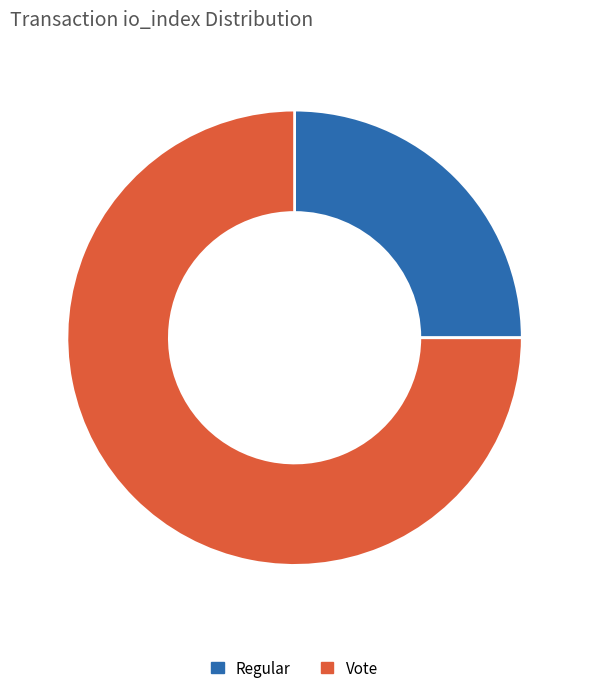

Does any single category account for the majority?

Yes